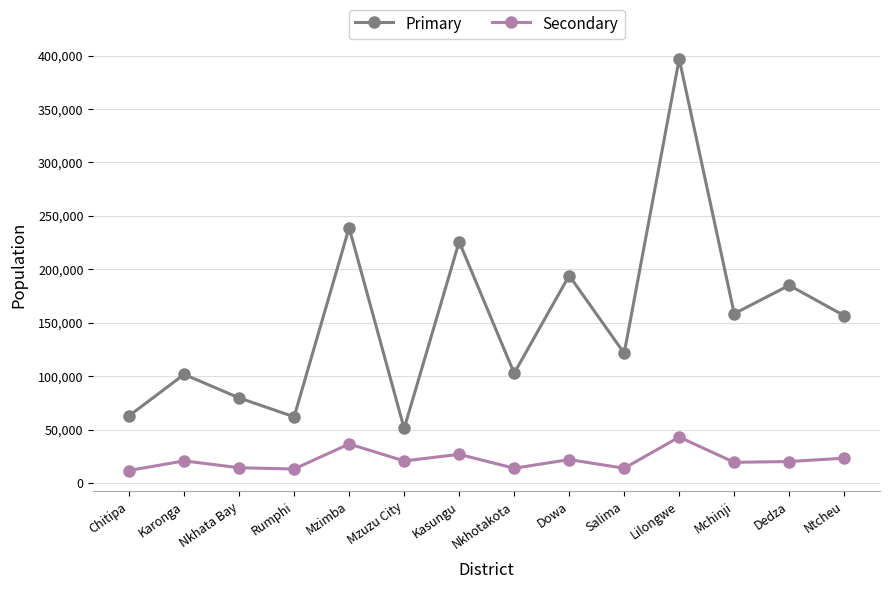

What is the sum of the Primary values at Nkhata Bay and Dedza?

264564